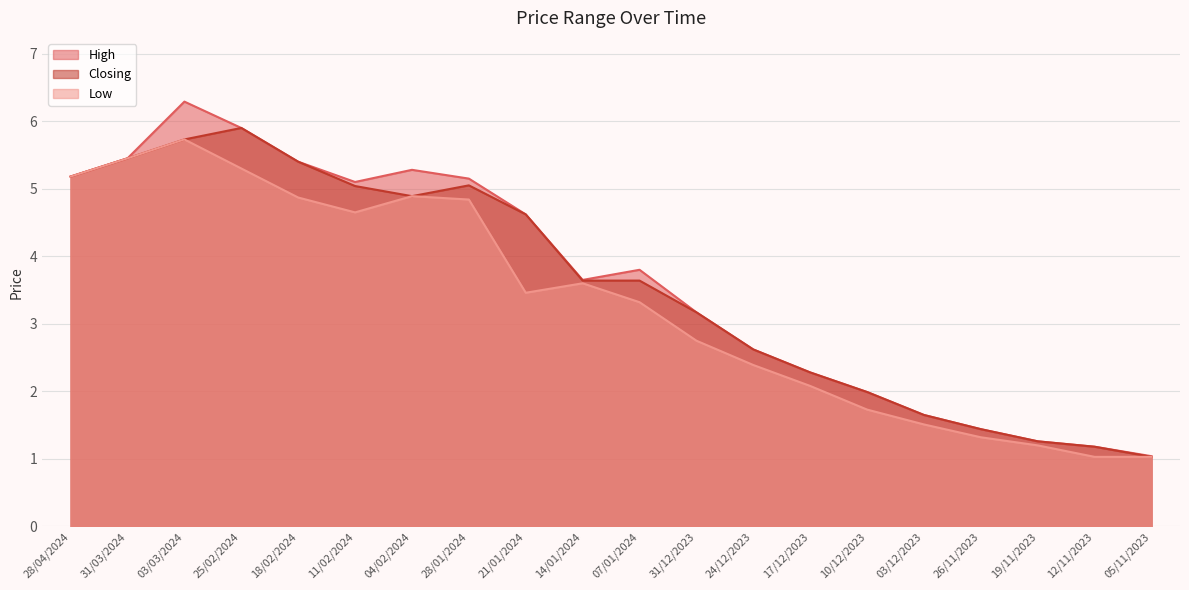

True or false: Low has more than 1 interior local peaks.

True